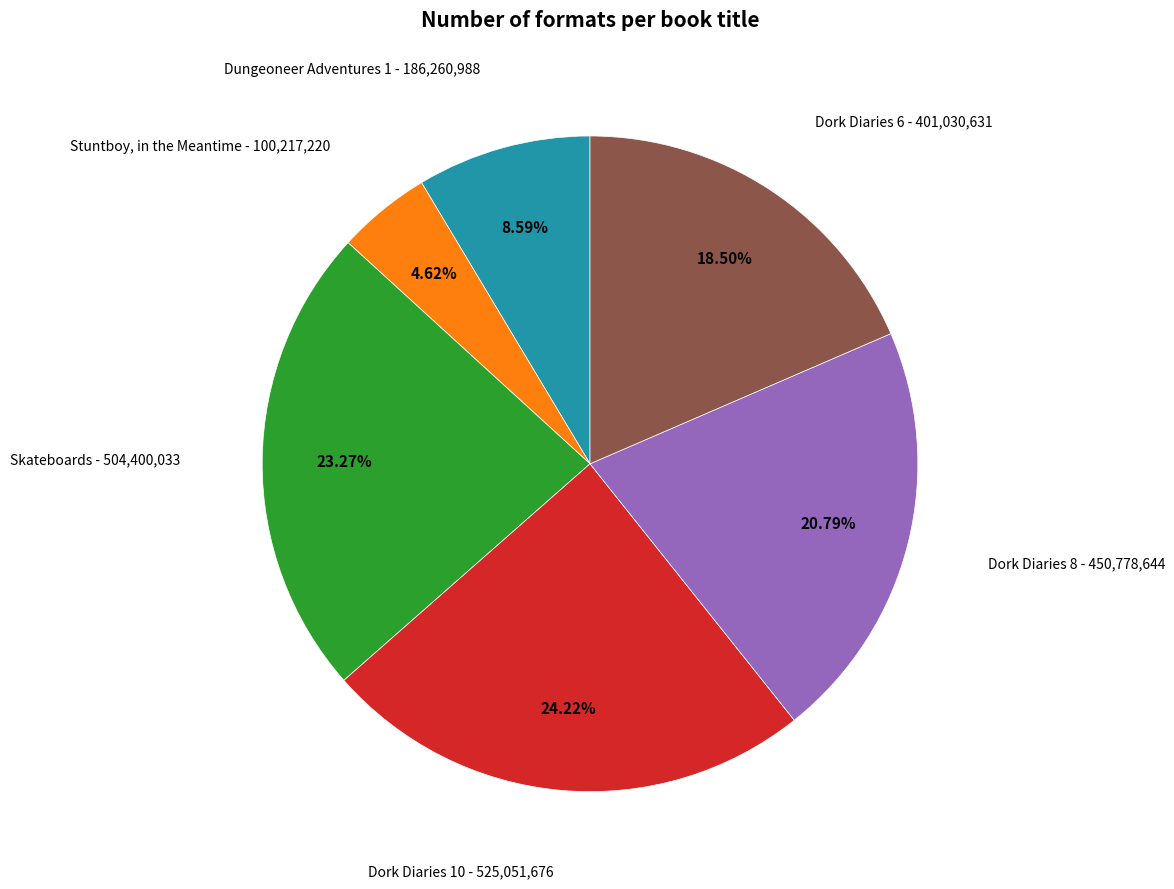

Does any single category account for the majority?

No